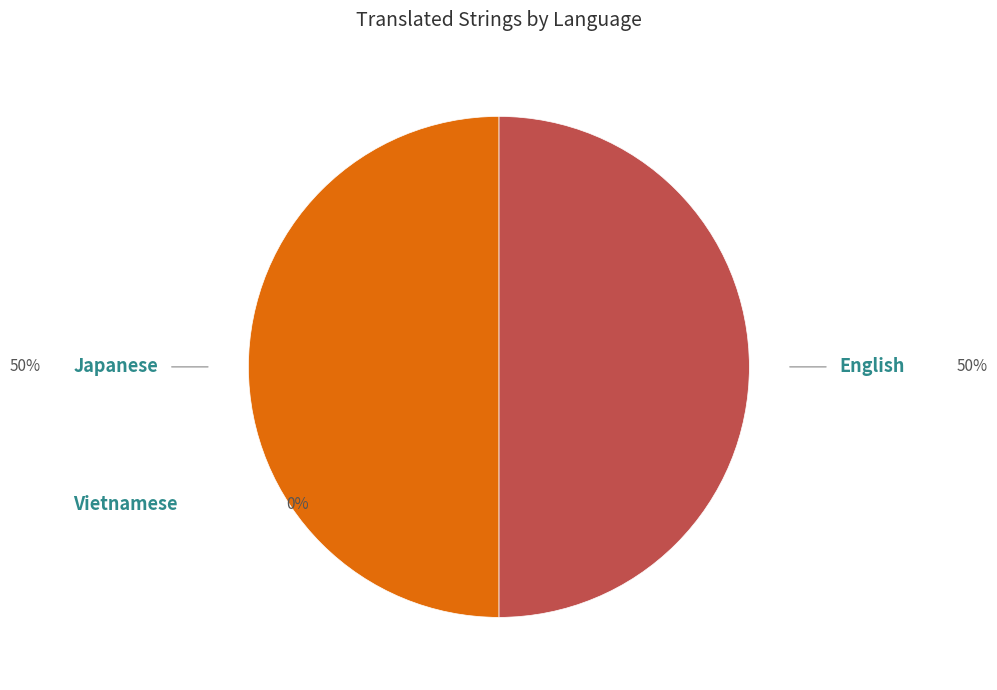

What portion of the pie excludes Vietnamese?

100.0%